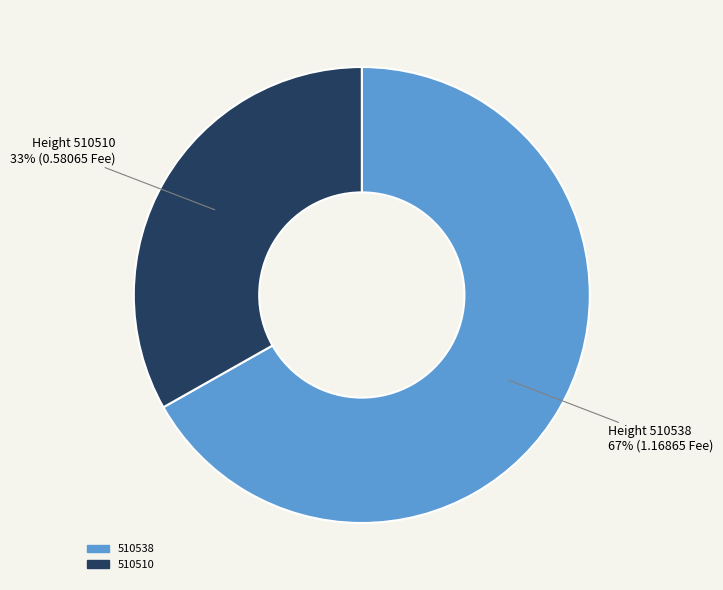

Combined, do 510538 and 510510 account for over 50%?

Yes